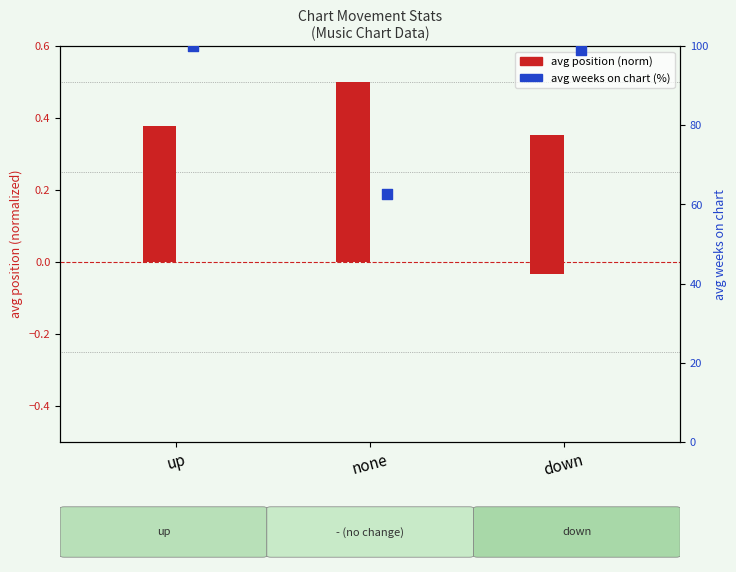

At which category is the sum across all series the highest?

up